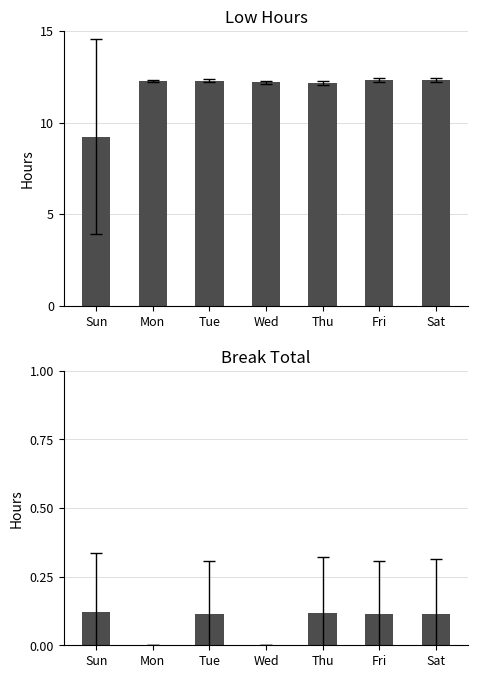

Count the number of data series in this chart.

2